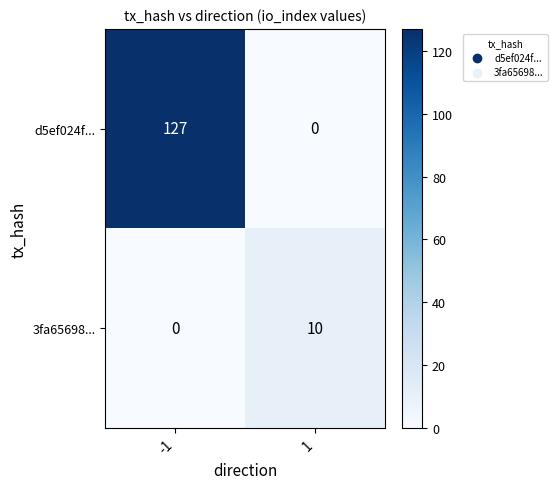

Rank the series by their average value, from highest to lowest.

d5ef024f..., 3fa65698...